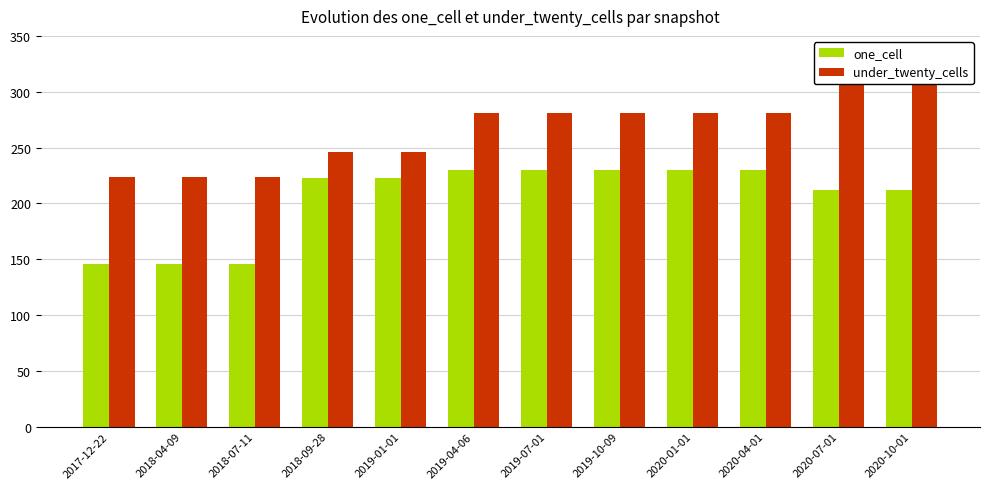

At which label does under_twenty_cells reach its minimum?

2017-12-22